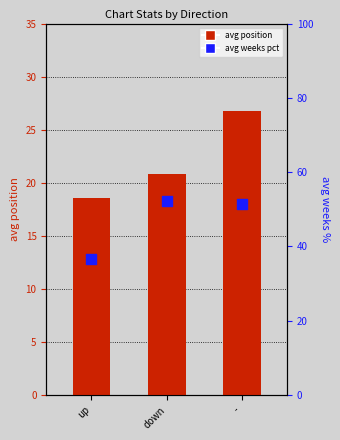

Is the value of avg position at up greater than the value of avg weeks pct at down?

No